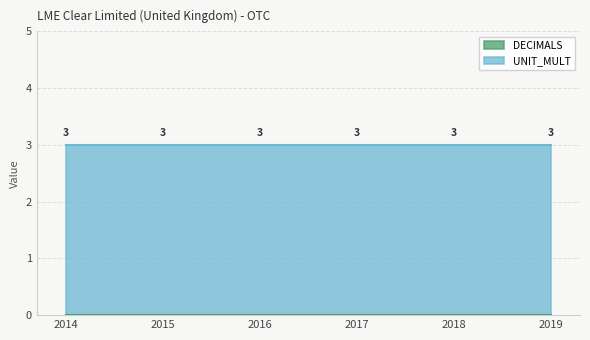

True or false: UNIT_MULT and DECIMALS intersect in this chart.

False